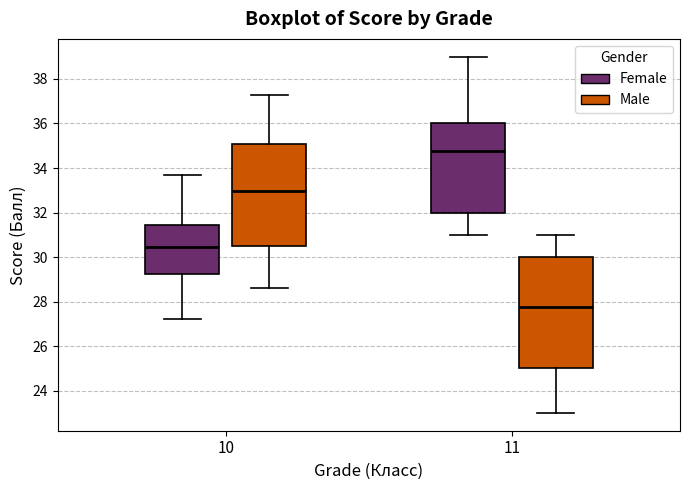

Reading left to right, read every box against the y-axis: the position of its median line, the range the box covers, and the ends of its whiskers. The values are not printed on the chart, so give them approximately, as read against the axis.

10 (Female): median 30.2, box 29.2 to 31.0, whiskers 27.0 to 33.2
10 (Male): median 32.8, box 31.8 to 34.0, whiskers 29.0 to 36.0
11 (Female): median 34.8, box 32.0 to 36.0, whiskers 31.0 to 39.0
11 (Male): median 27.8, box 25.0 to 30.0, whiskers 23.0 to 31.0